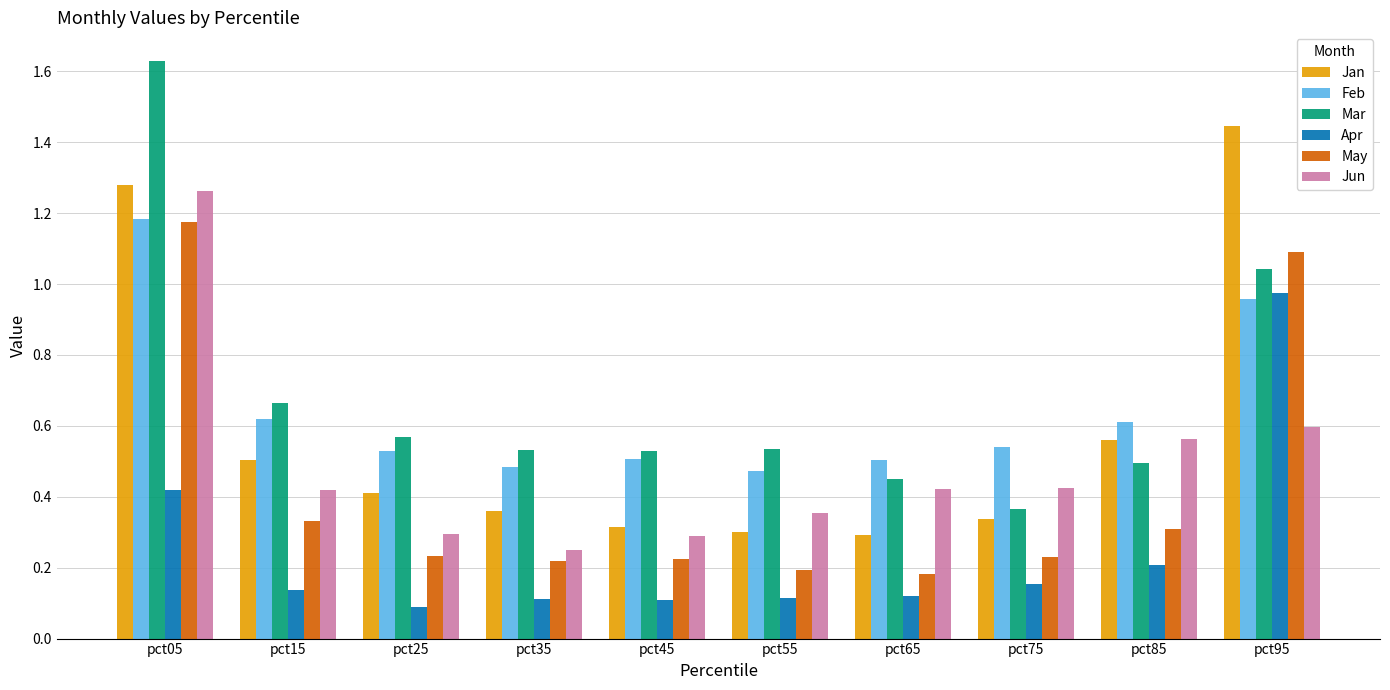

The value of Jun at pct35 is 0.3. True or false?

True